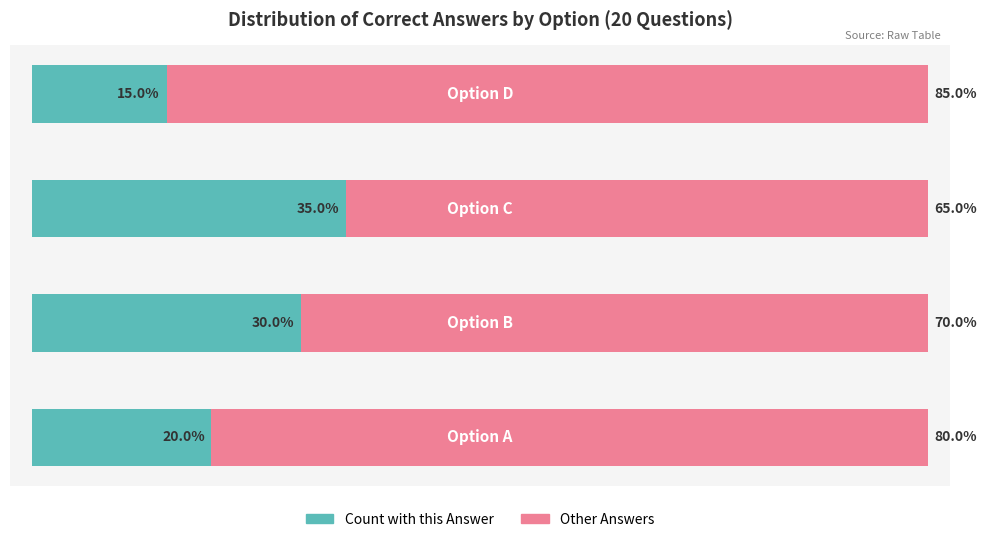

What are all the series names shown in the legend?

Count with this Answer, Other Answers